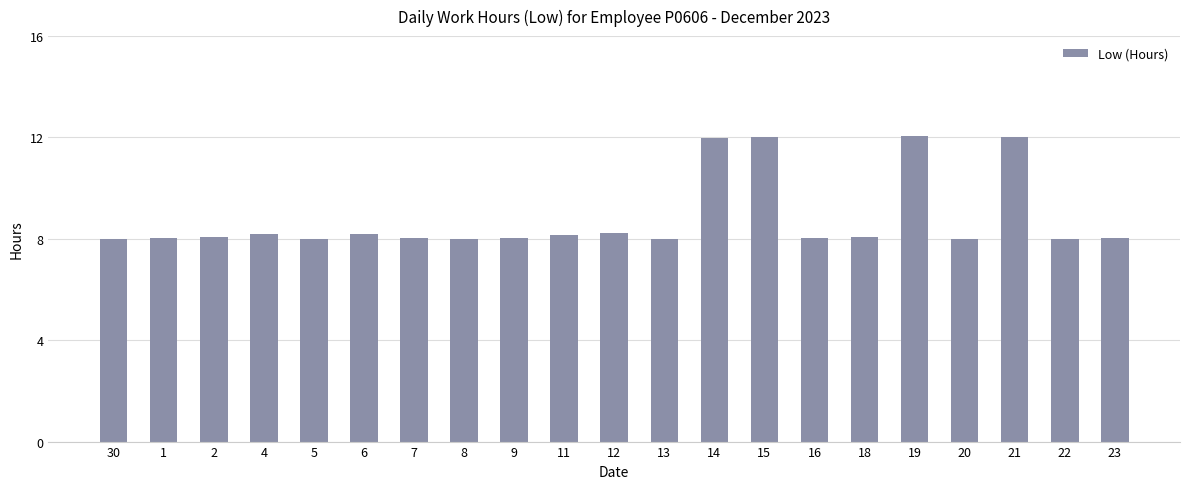

Does the chart contain stacked bars?

No